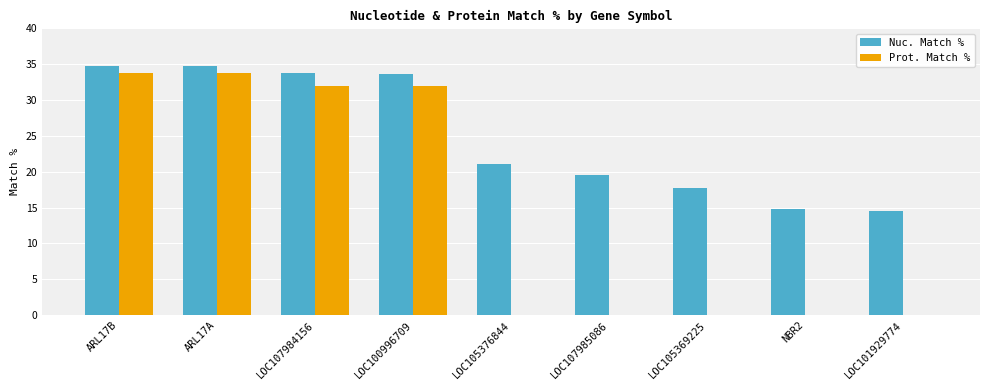

How many groups of bars are there?

9